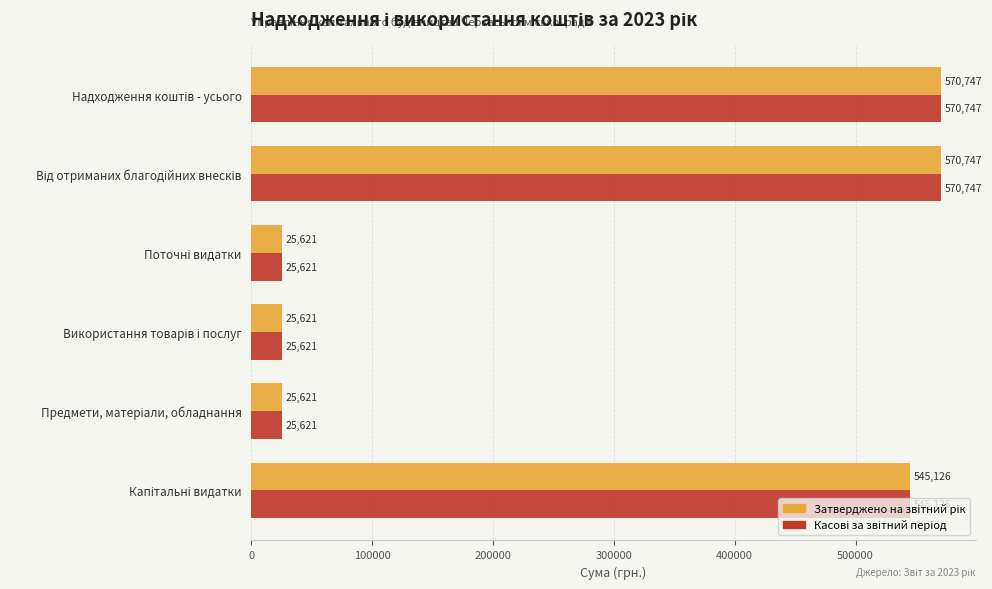

What is the smallest value displayed?

25621.0